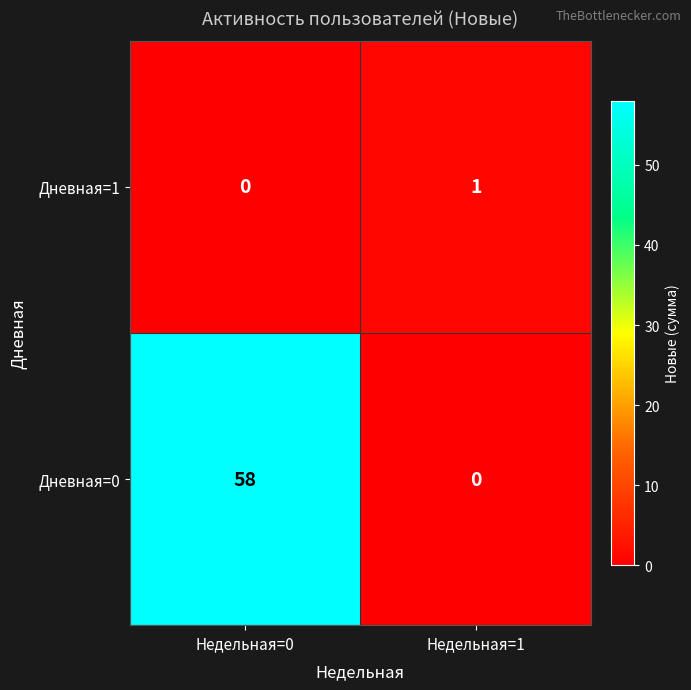

How many values in the Дневная=0 series are below 58?

1